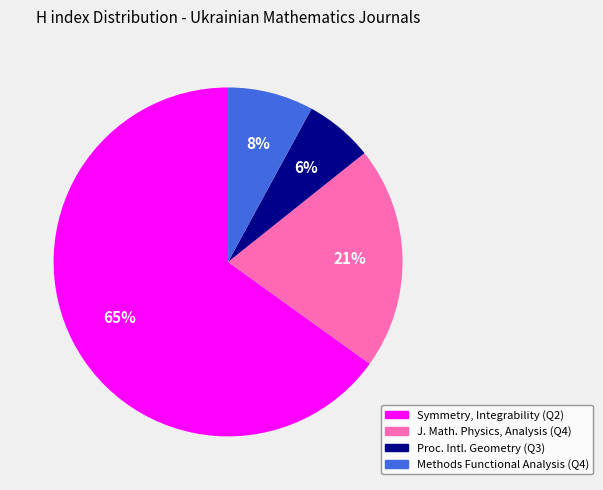

To the nearest percent, what is the average slice percentage?

25%